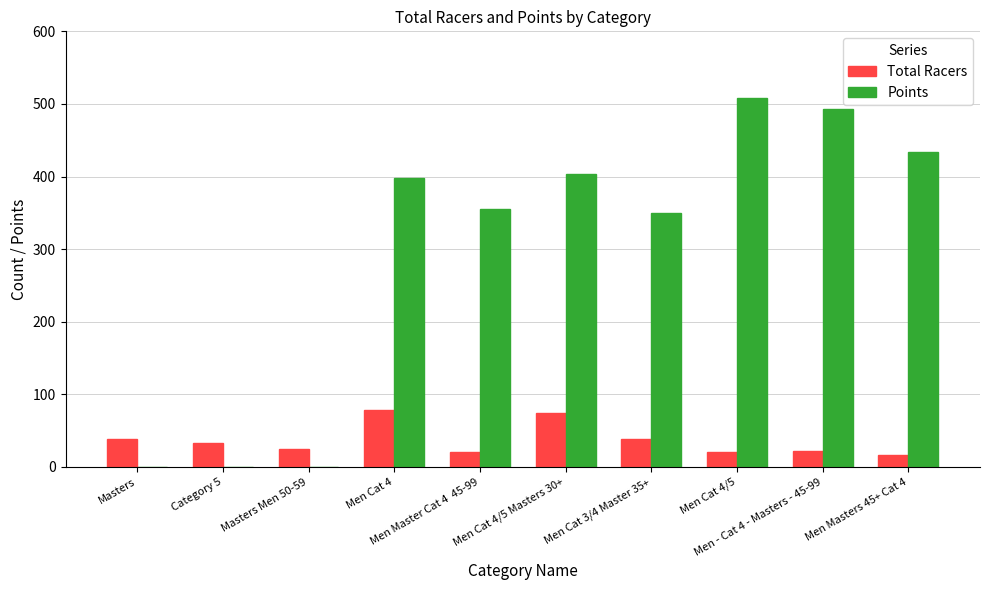

Where does the Points series first go above 398?

Men Cat 4